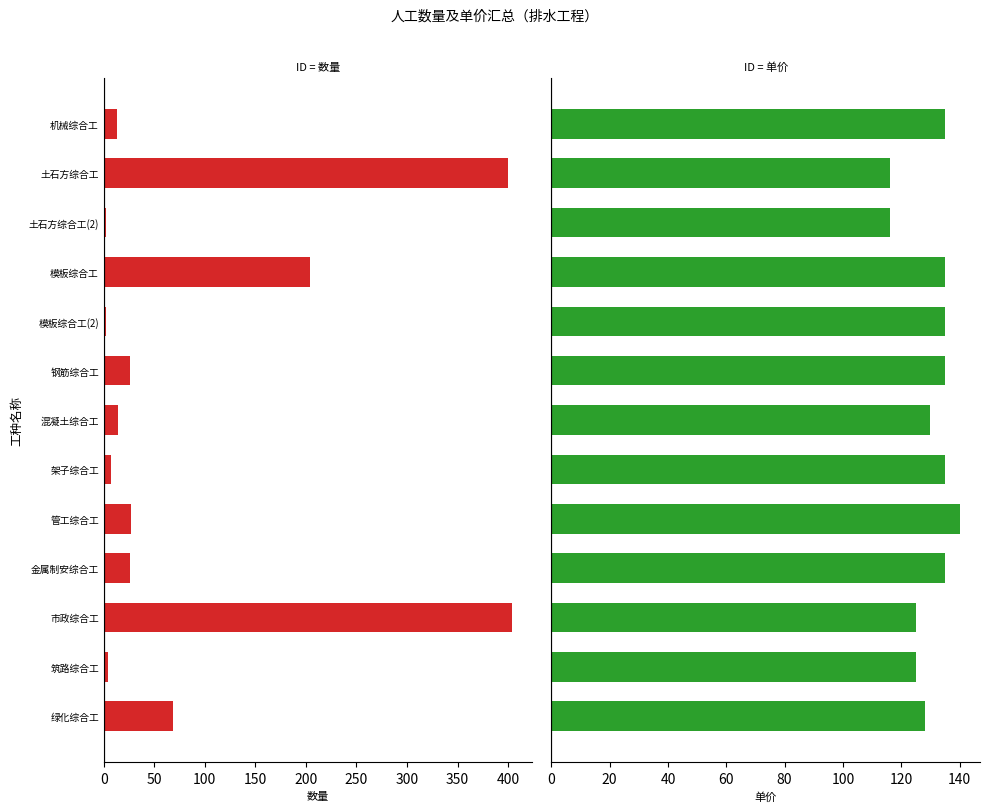

What position from the left is 钢筋综合工?

6